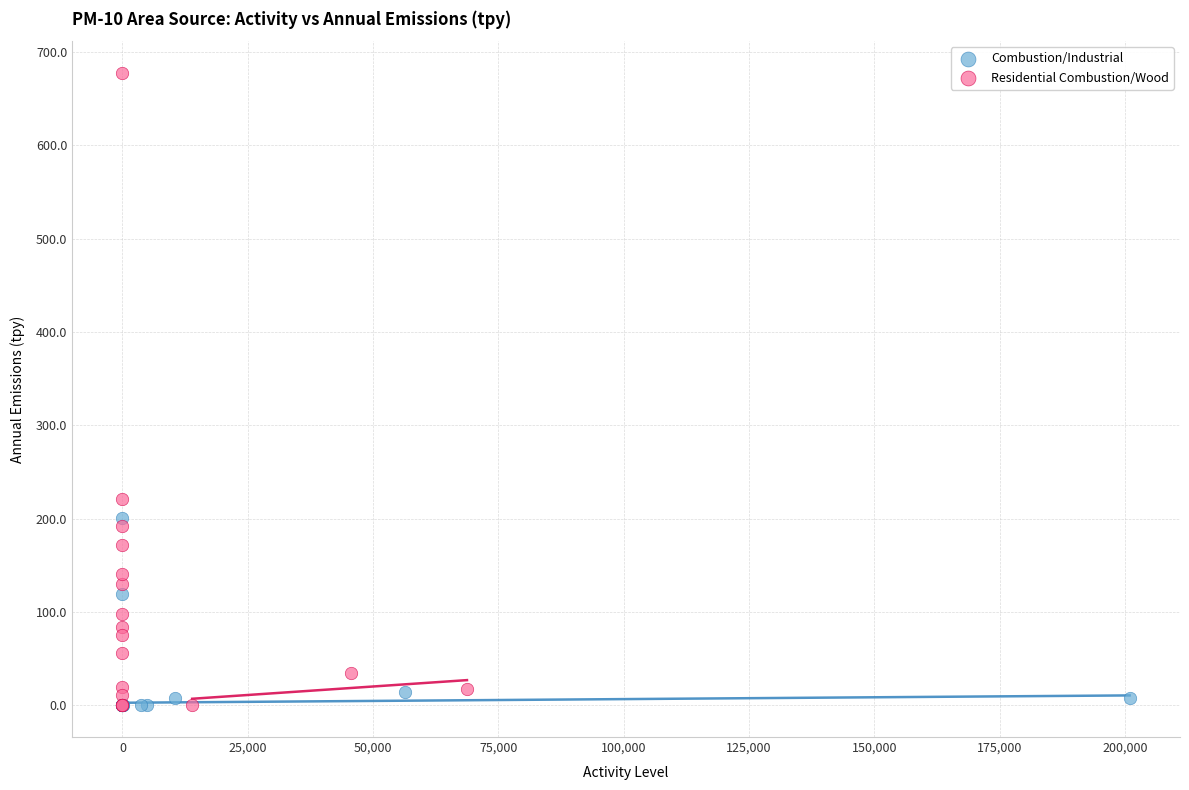

Which series contains the highest Y value?

Residential Combustion/Wood